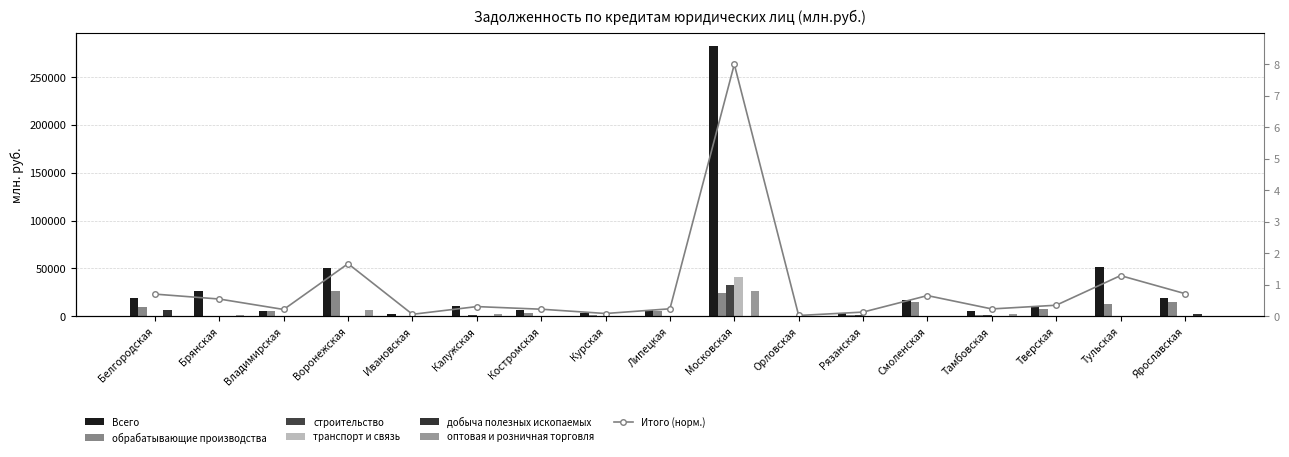

List the labels in order of Всего value, largest first.

Московская, Тульская, Воронежская, Брянская, Белгородская, Ярославская, Смоленская, Калужская, Тверская, Костромская, Липецкая, Тамбовская, Владимирская, Рязанская, Курская, Ивановская, Орловская